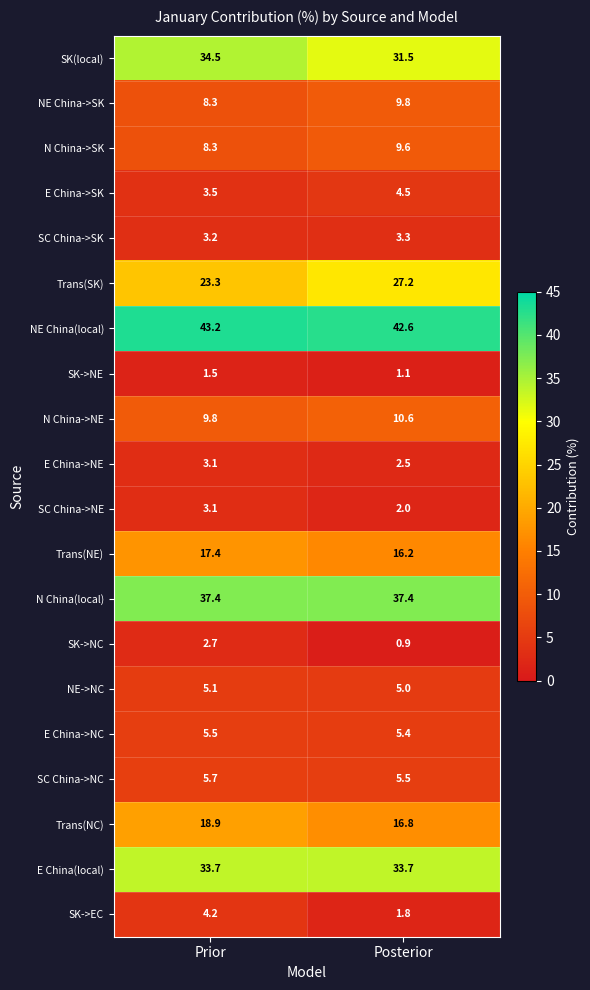

The value of SC China->NE at Posterior is 1.4. True or false?

False